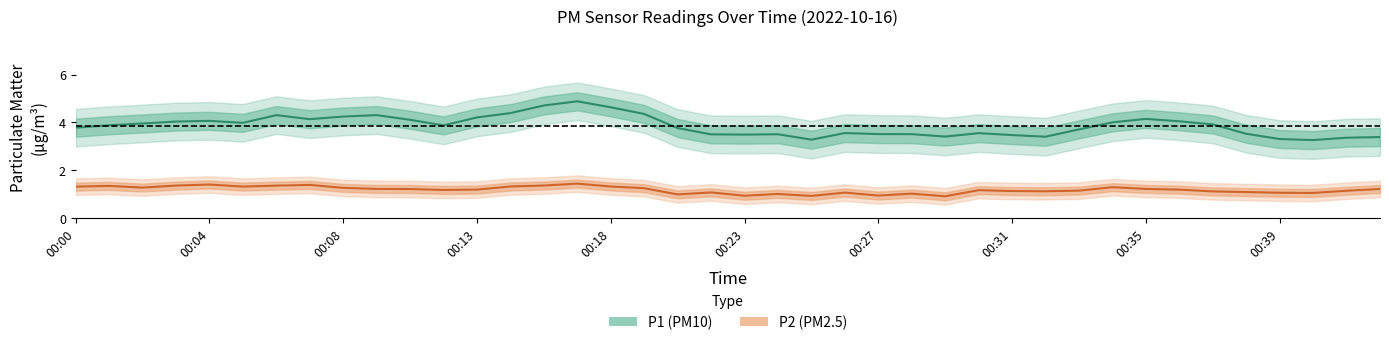

At 21, list the series in order from largest to smallest.

P1, P2